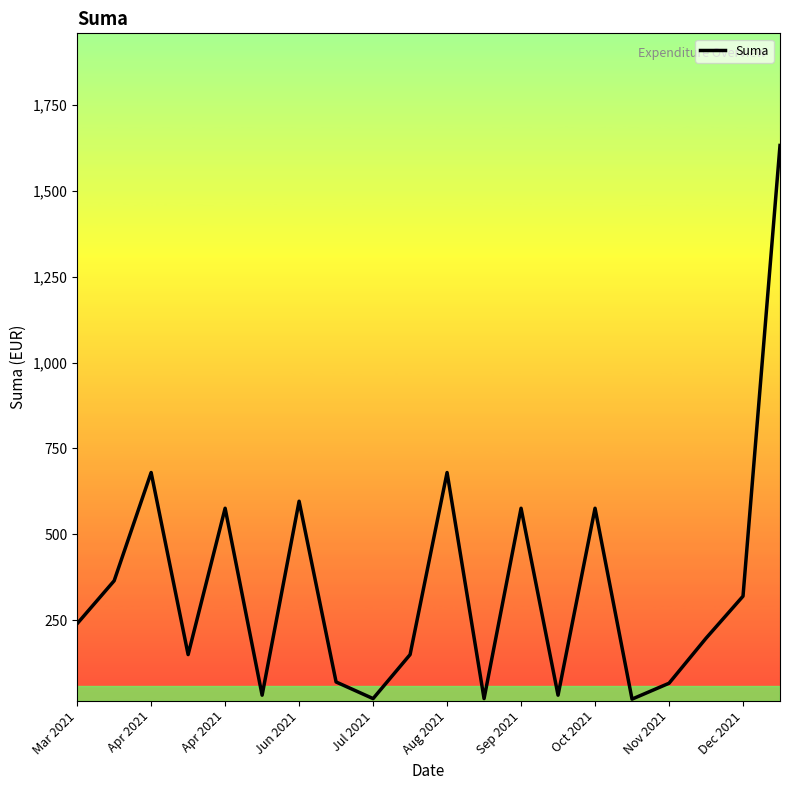

What is the greatest value displayed?

1632.0